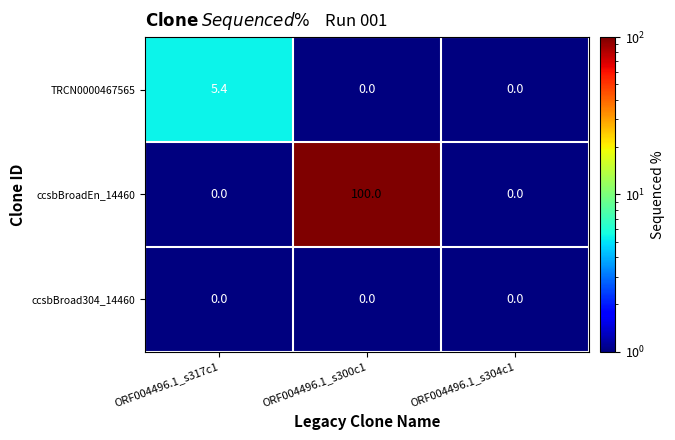

Reading left to right, list all the values displayed in this chart.

TRCN0000467565: 5.4	0.0	0.0
ccsbBroadEn_14460: 0.0	100.0	0.0
ccsbBroad304_14460: 0.0	0.0	0.0